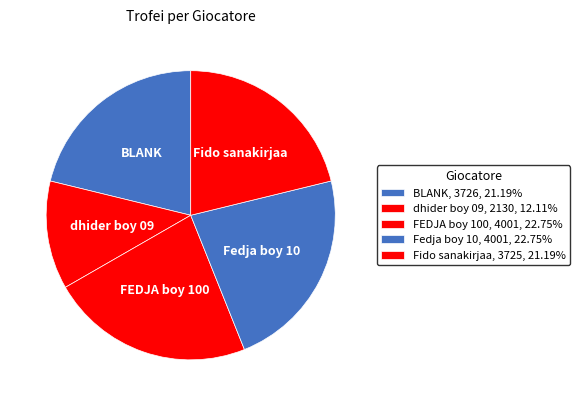

Approximately how many times larger is the value at BLANK compared to dhider boy 09?

1.7